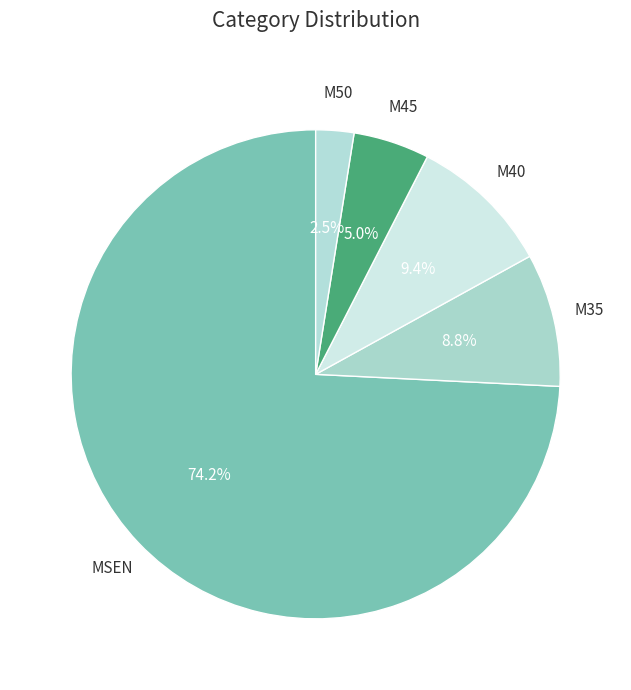

How many slices are in this pie chart?

5